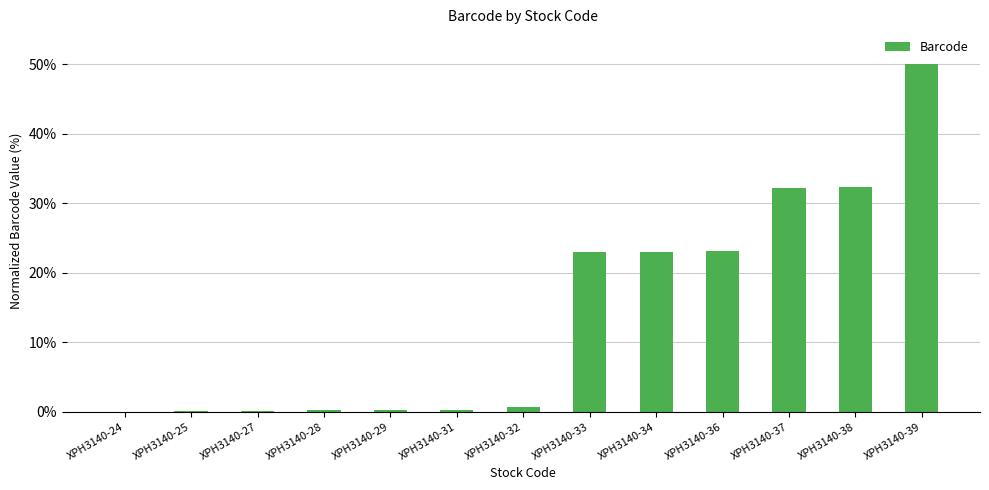

The chart shows a value of 50.0 at XPH3140-39. True or false?

True